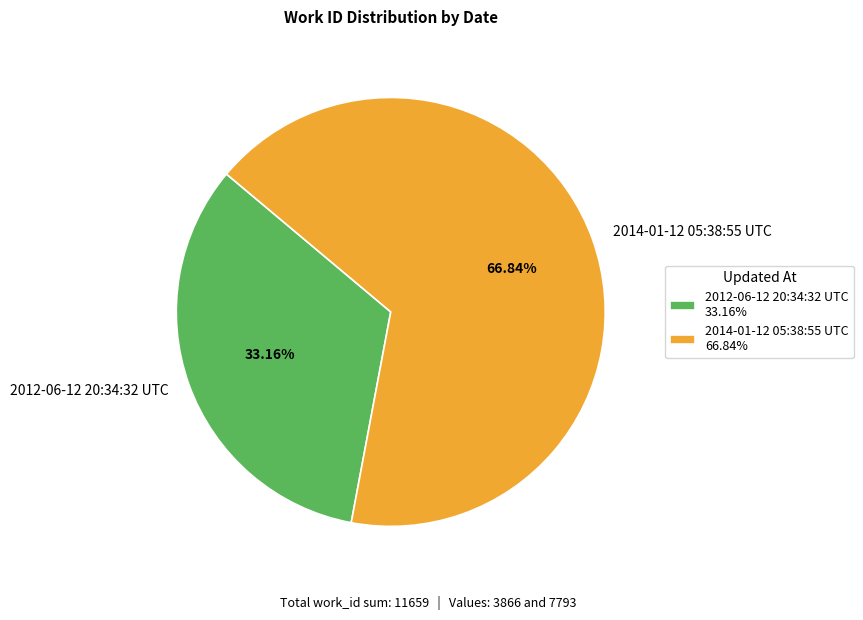

Is 2014-01-12 05:38:55 UTC the majority of the pie?

Yes